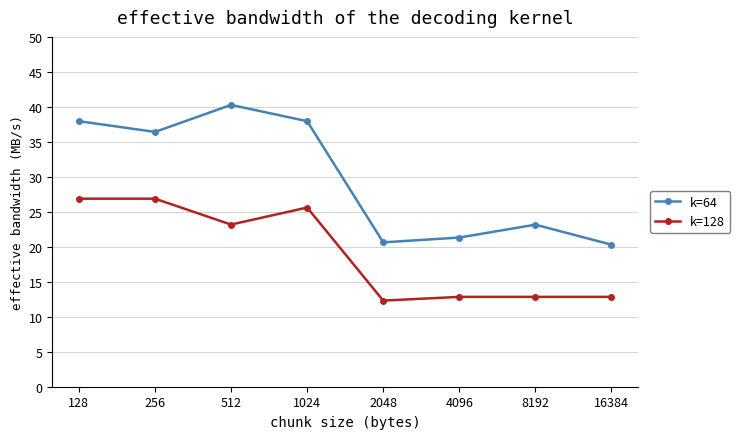

Read the k=64 value at 2048.

20.6